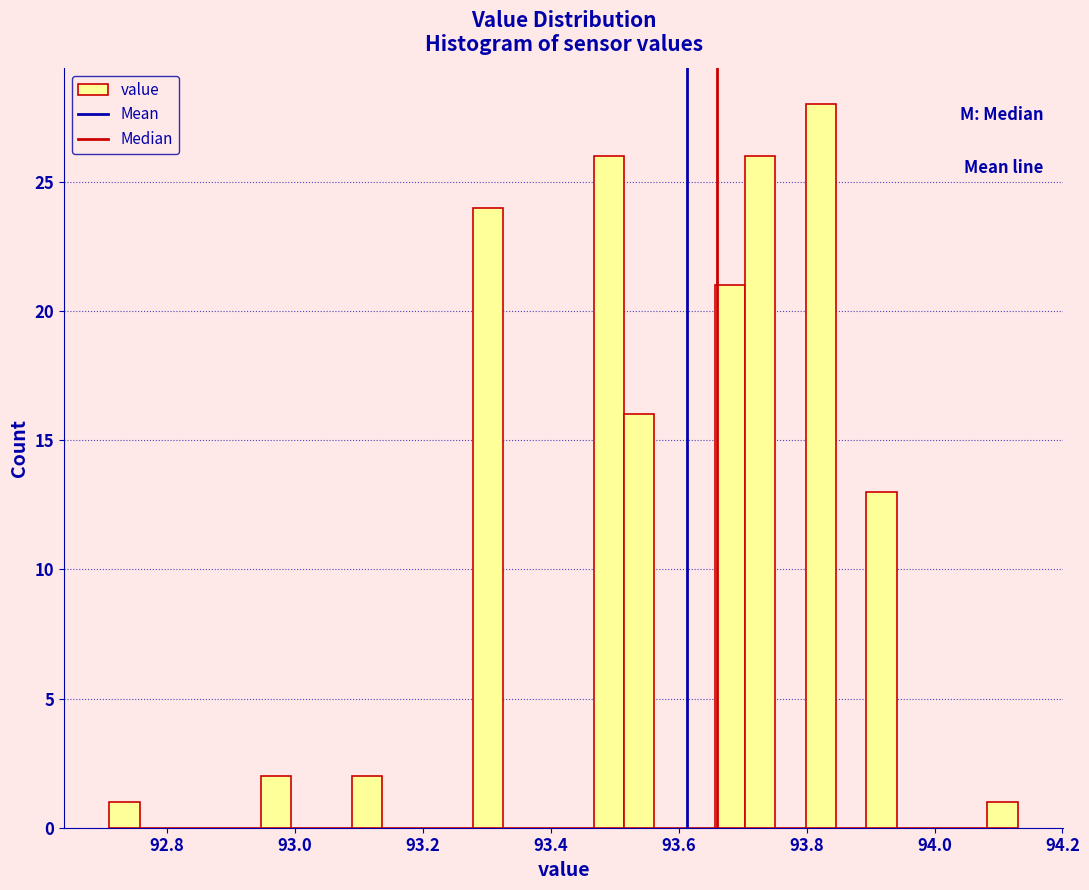

Around what value on the x-axis is the tallest bar? Give the approximate position of its centre, as read against the axis.

93.82